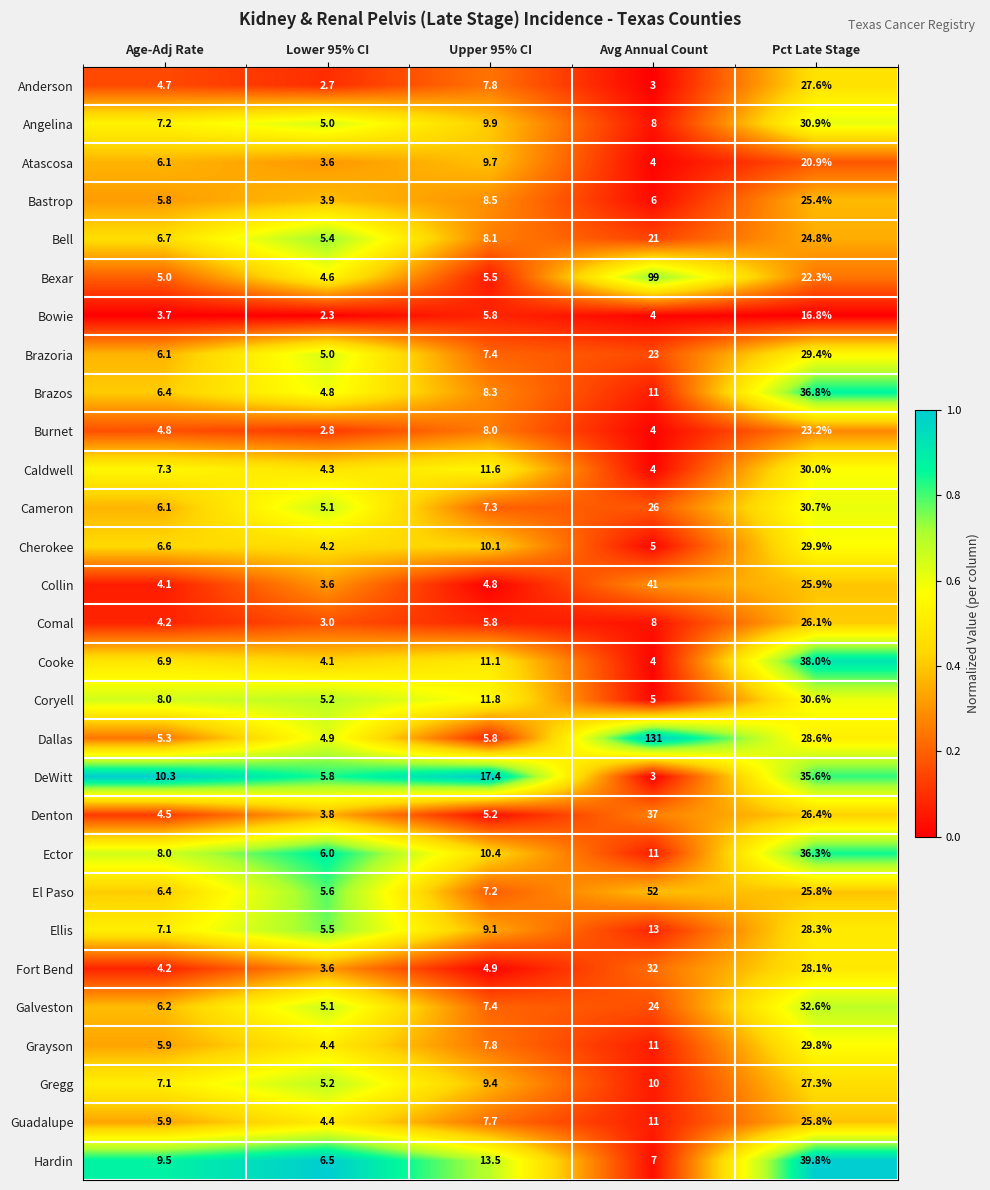

At which label is Coryell closest to 17?

Upper 95% CI